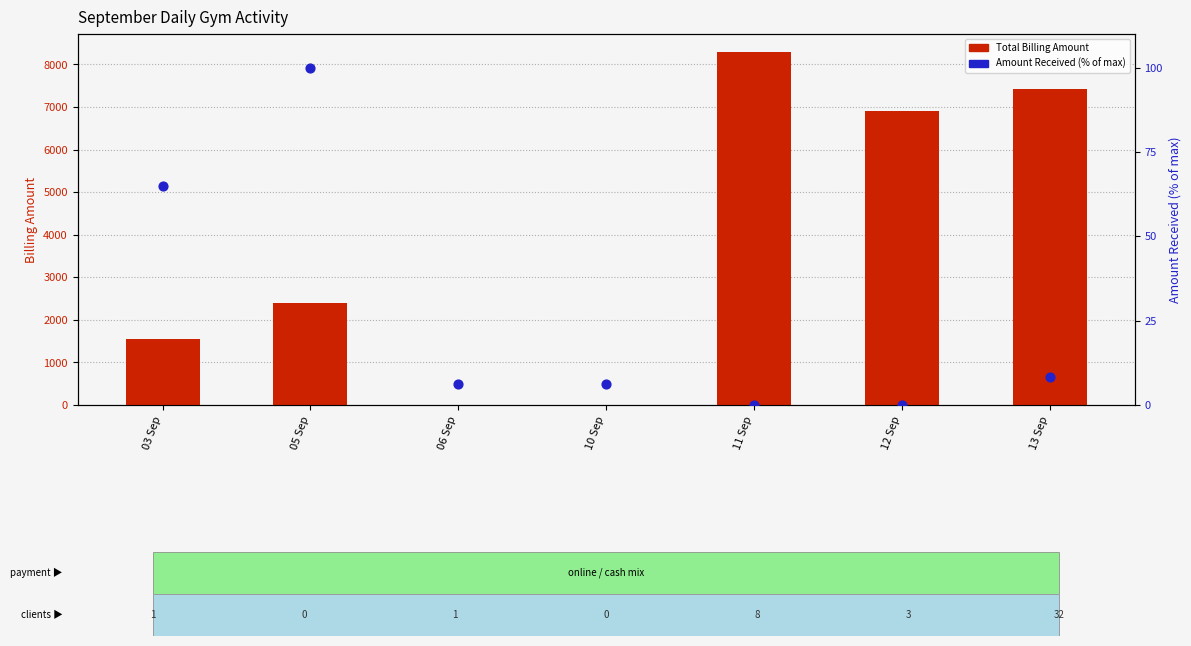

Which series contains the lowest Y value?

Total Billing Amount